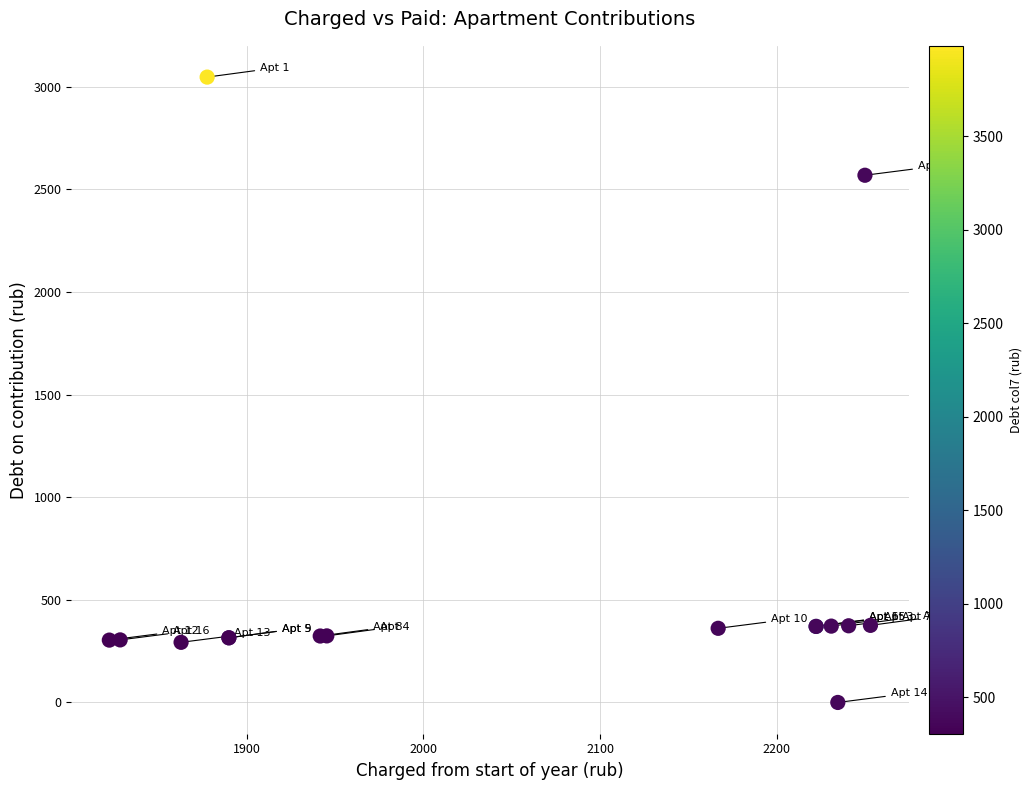

What Y value in the scatter plot is closest to 1523?

2568.0